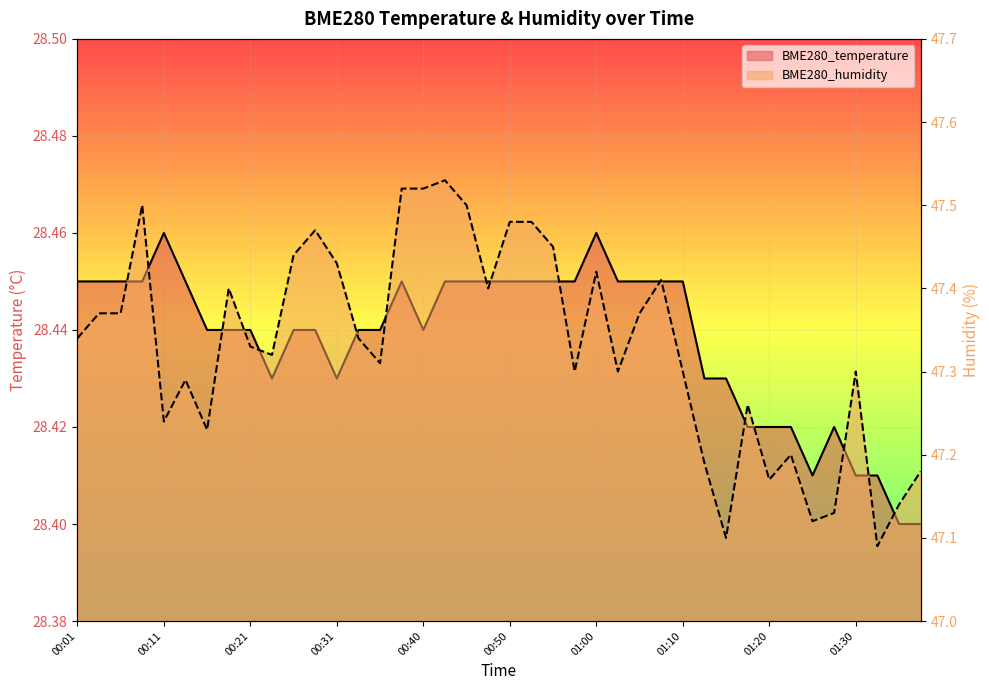

Which series has the largest total across all categories?

BME280_humidity